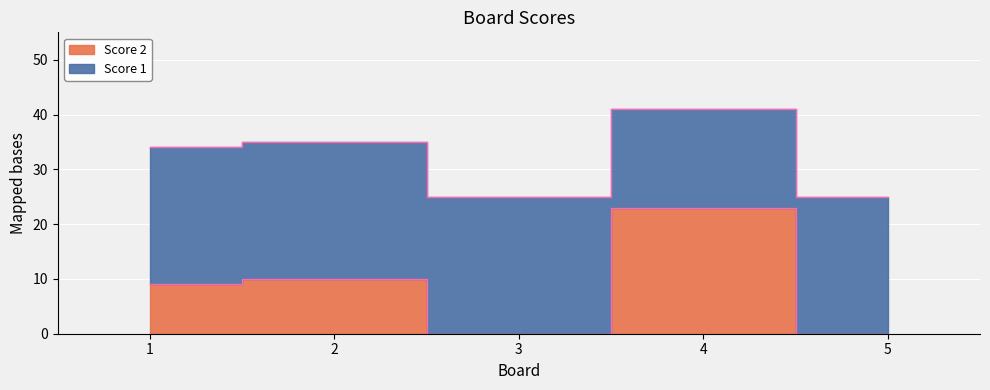

True or false: the data shows 9 at 5.

False